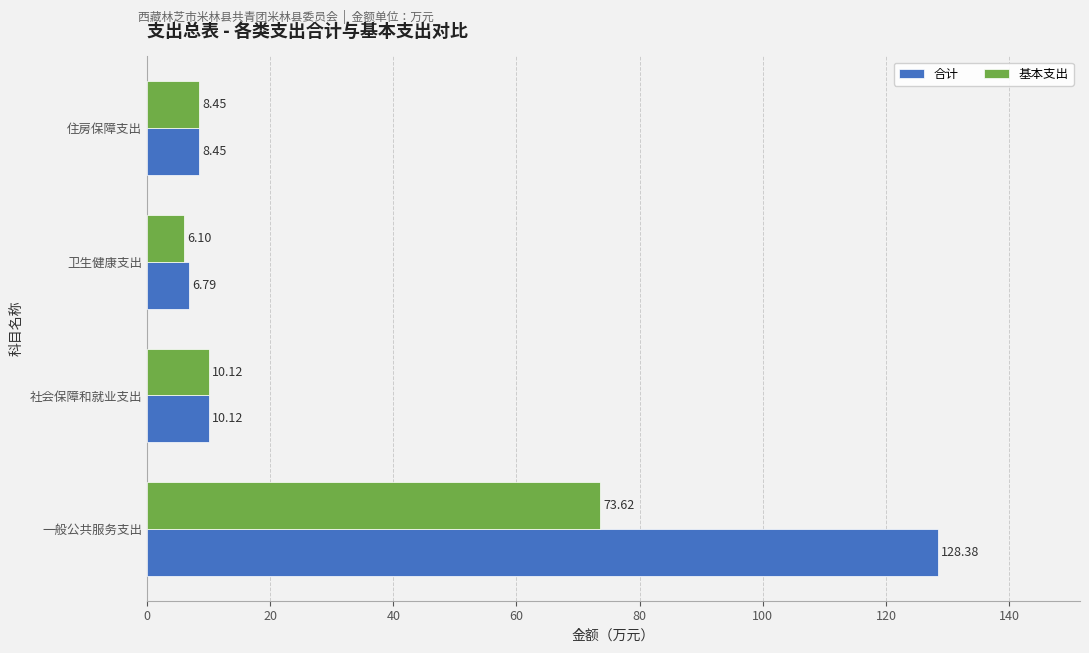

What are all the series names shown in the legend?

合计, 基本支出